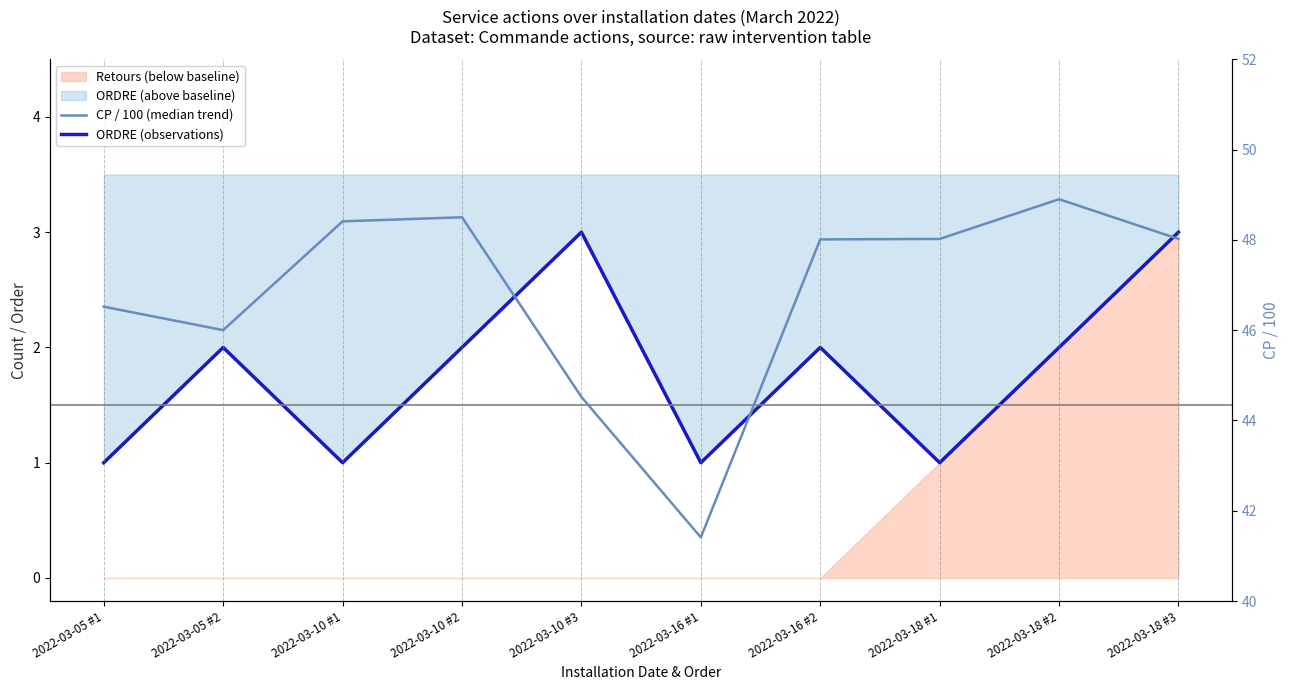

Reading left to right, what are all the values shown in this chart?

ORDRE (observations): 1.0	2.0	1.0	2.0	3.0	1.0	2.0	1.0	2.0	3.0
CP / 100 (median trend): 46.5	46.0	48.4	48.5	44.5	41.4	48.0	48.0	48.9	48.0